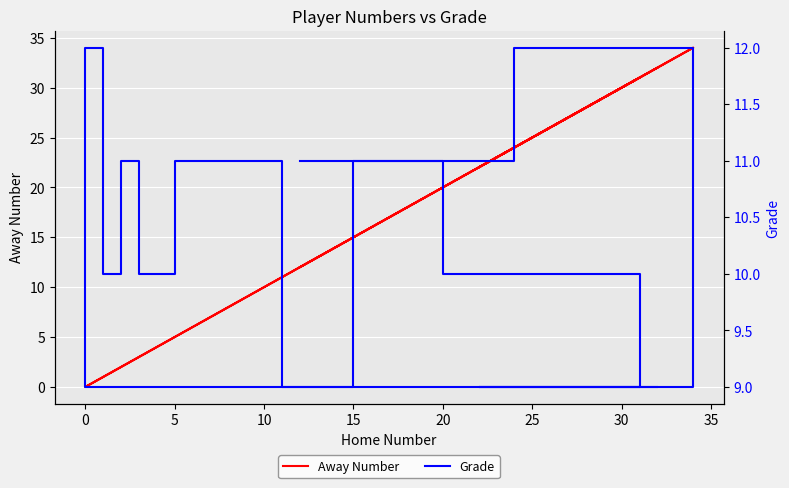

List the series in order of their peak value, lowest first.

Grade, Away Number